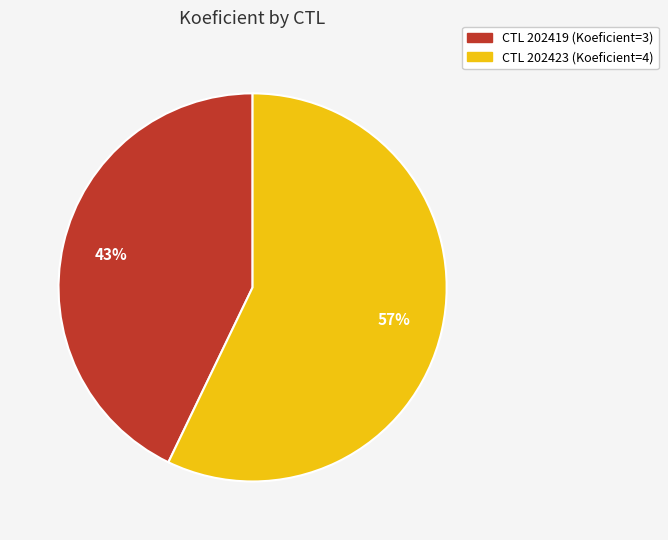

To the nearest percent, what is the average slice percentage?

50%